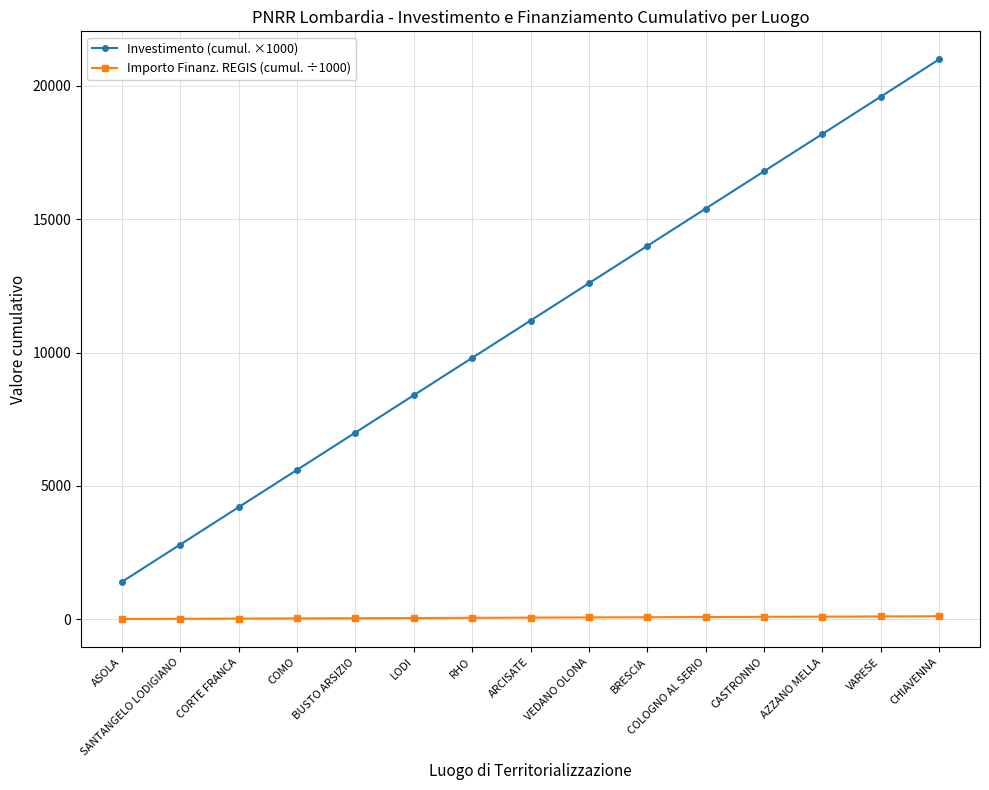

The Investimento (cumul. ×1000) series shows 9800.0 at RHO. True or false?

True